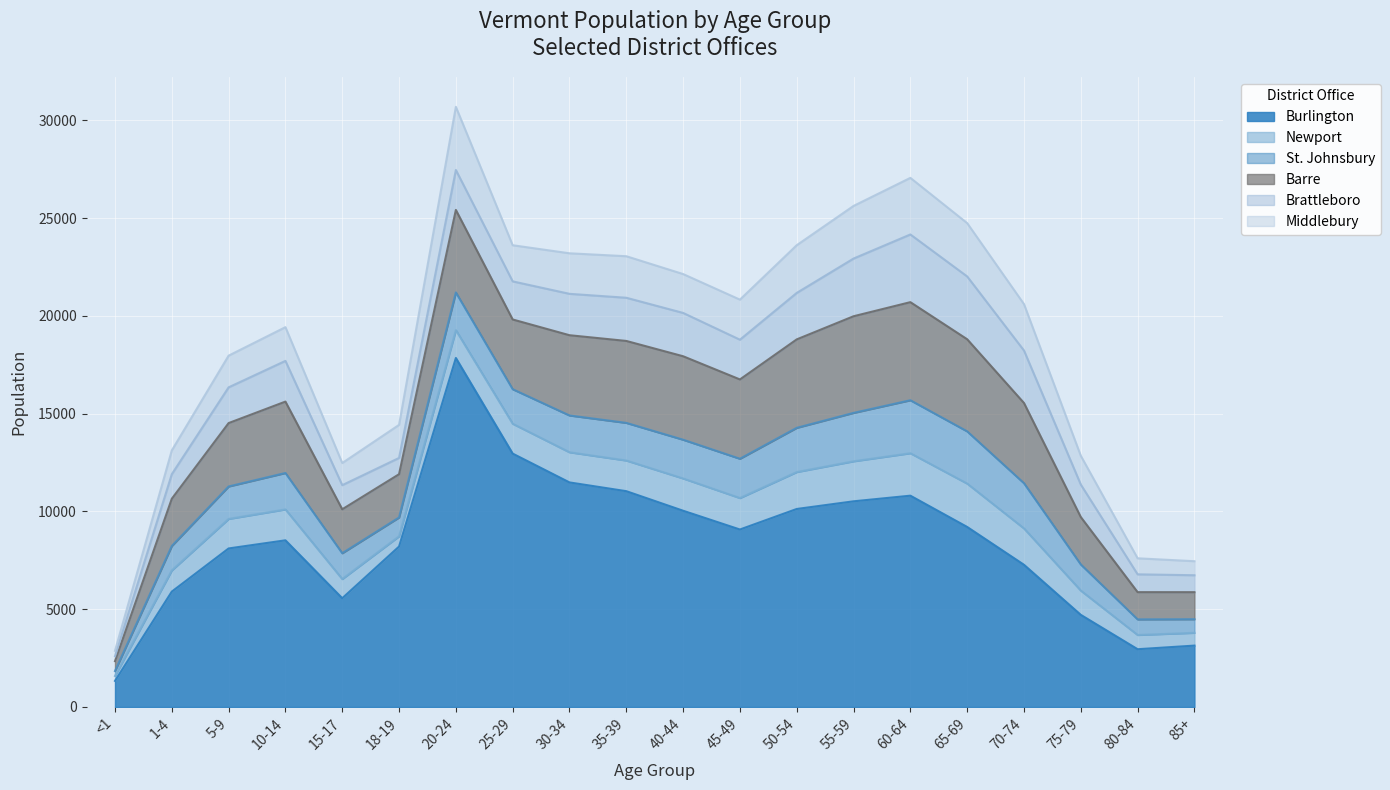

Between 45-49 and 75-79, which series saw the biggest shift?

Burlington